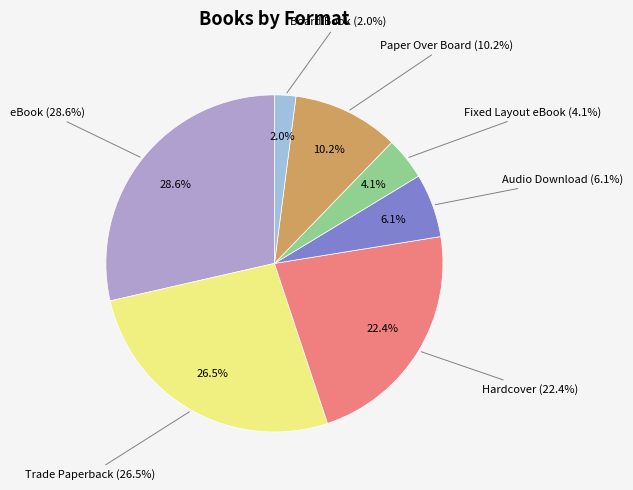

Which has a higher value, Hardcover or Trade Paperback?

Trade Paperback